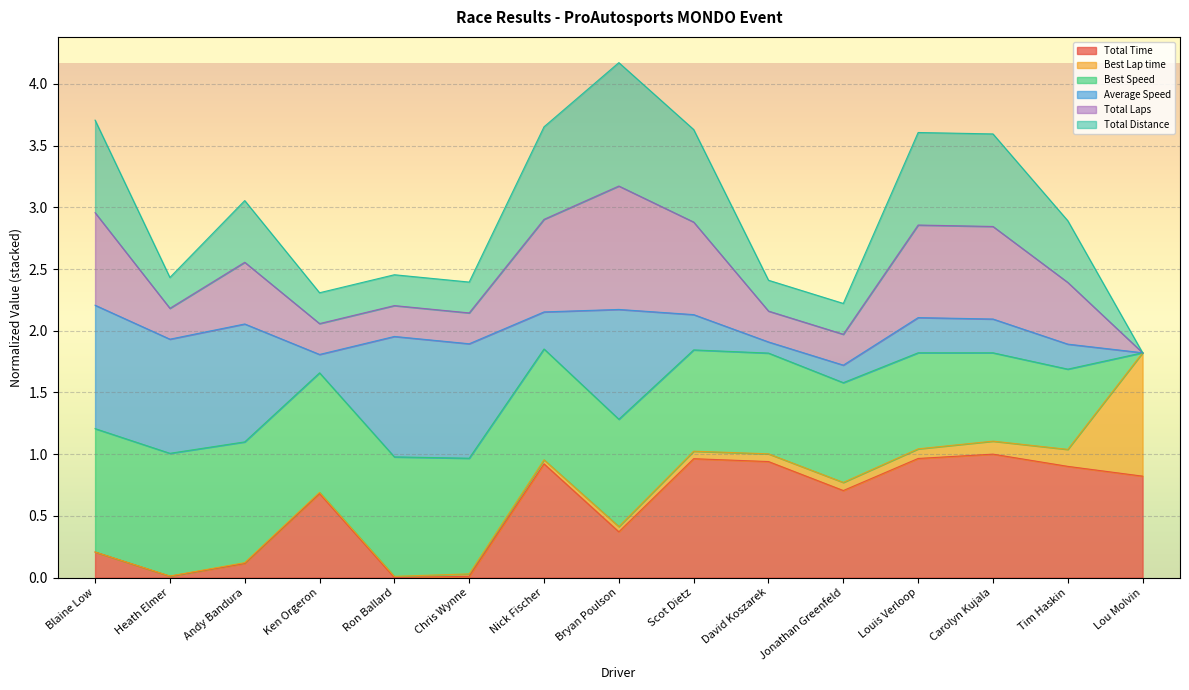

True or false: Total Time and Total Distance intersect in this chart.

False